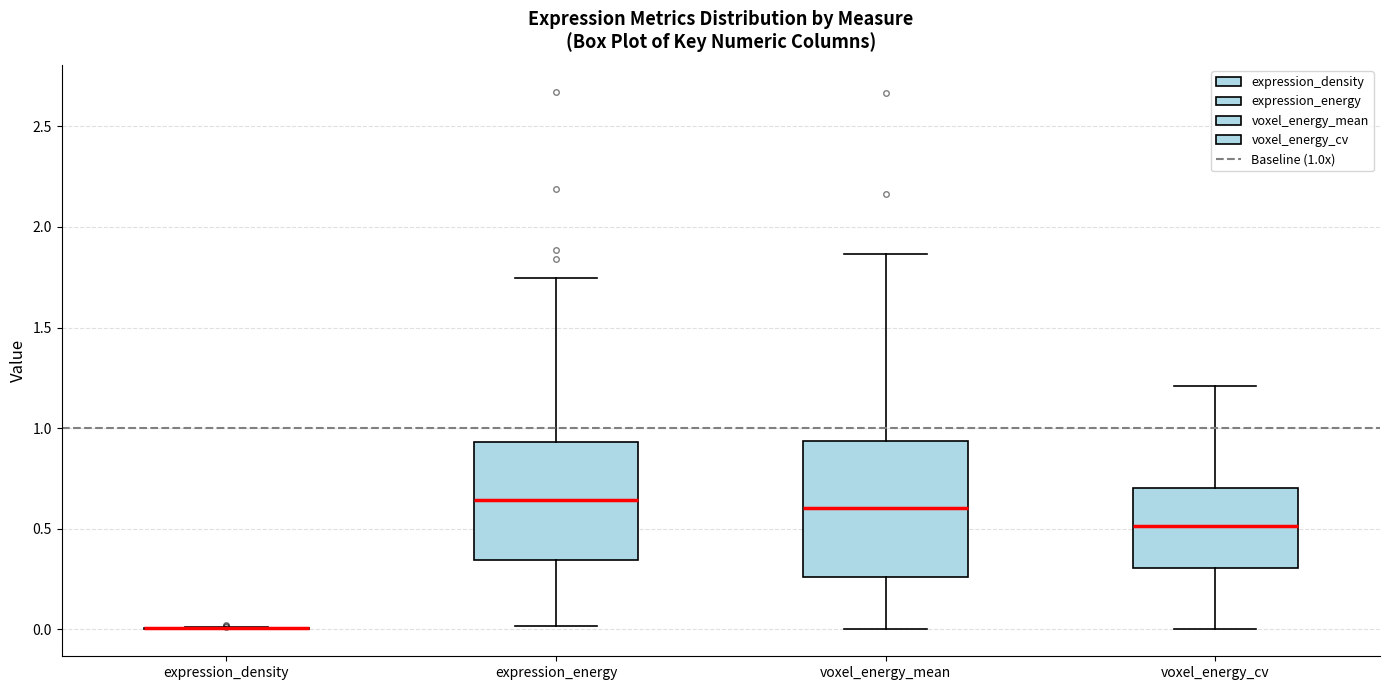

Reading left to right, read every box against the y-axis: the position of its median line, the range the box covers, and the ends of its whiskers. The values are not printed on the chart, so give them approximately, as read against the axis.

expression_density: box collapsed to a line at 0.00, whiskers 0.00 to 0.00
expression_energy: median 0.65, box 0.35 to 0.95, whiskers 0.00 to 1.75
voxel_energy_mean: median 0.60, box 0.25 to 0.95, whiskers 0.00 to 1.85
voxel_energy_cv: median 0.50, box 0.30 to 0.70, whiskers 0.00 to 1.20